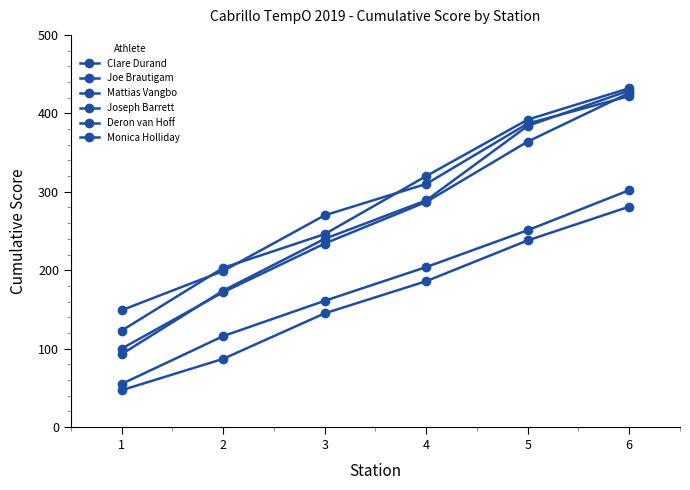

How many values in the Mattias Vangbo series are below 310?

3